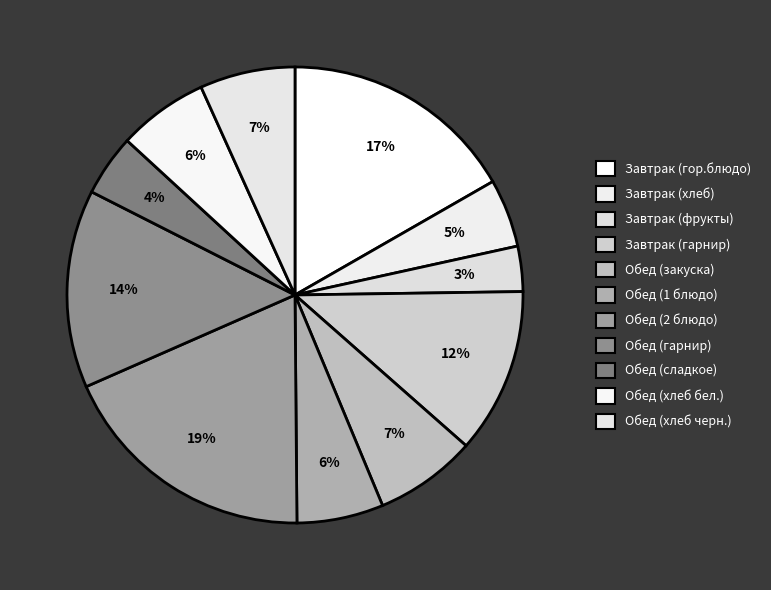

How many segments does this pie chart have?

11